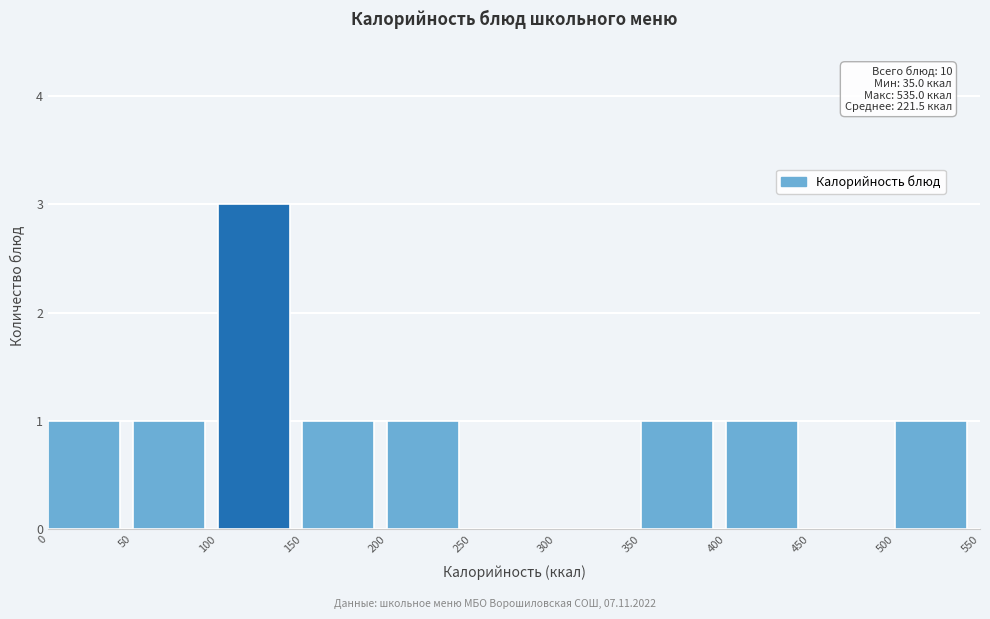

Which range on the x-axis has the tallest bar?

100 to 150